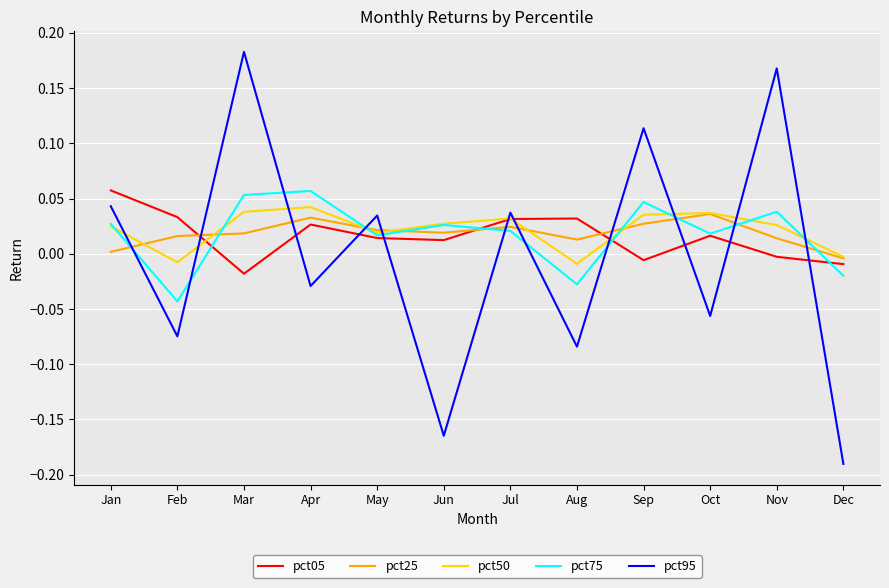

Where is the first local maximum for pct95?

Mar